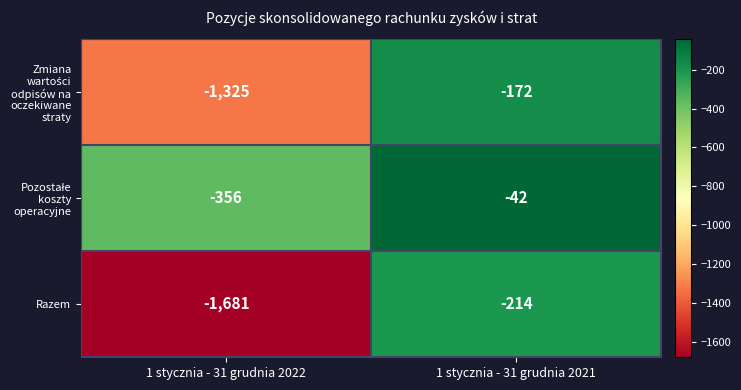

What is the difference between the Razem values at 1 stycznia - 31 grudnia 2022 and 1 stycznia - 31 grudnia 2021?

1467